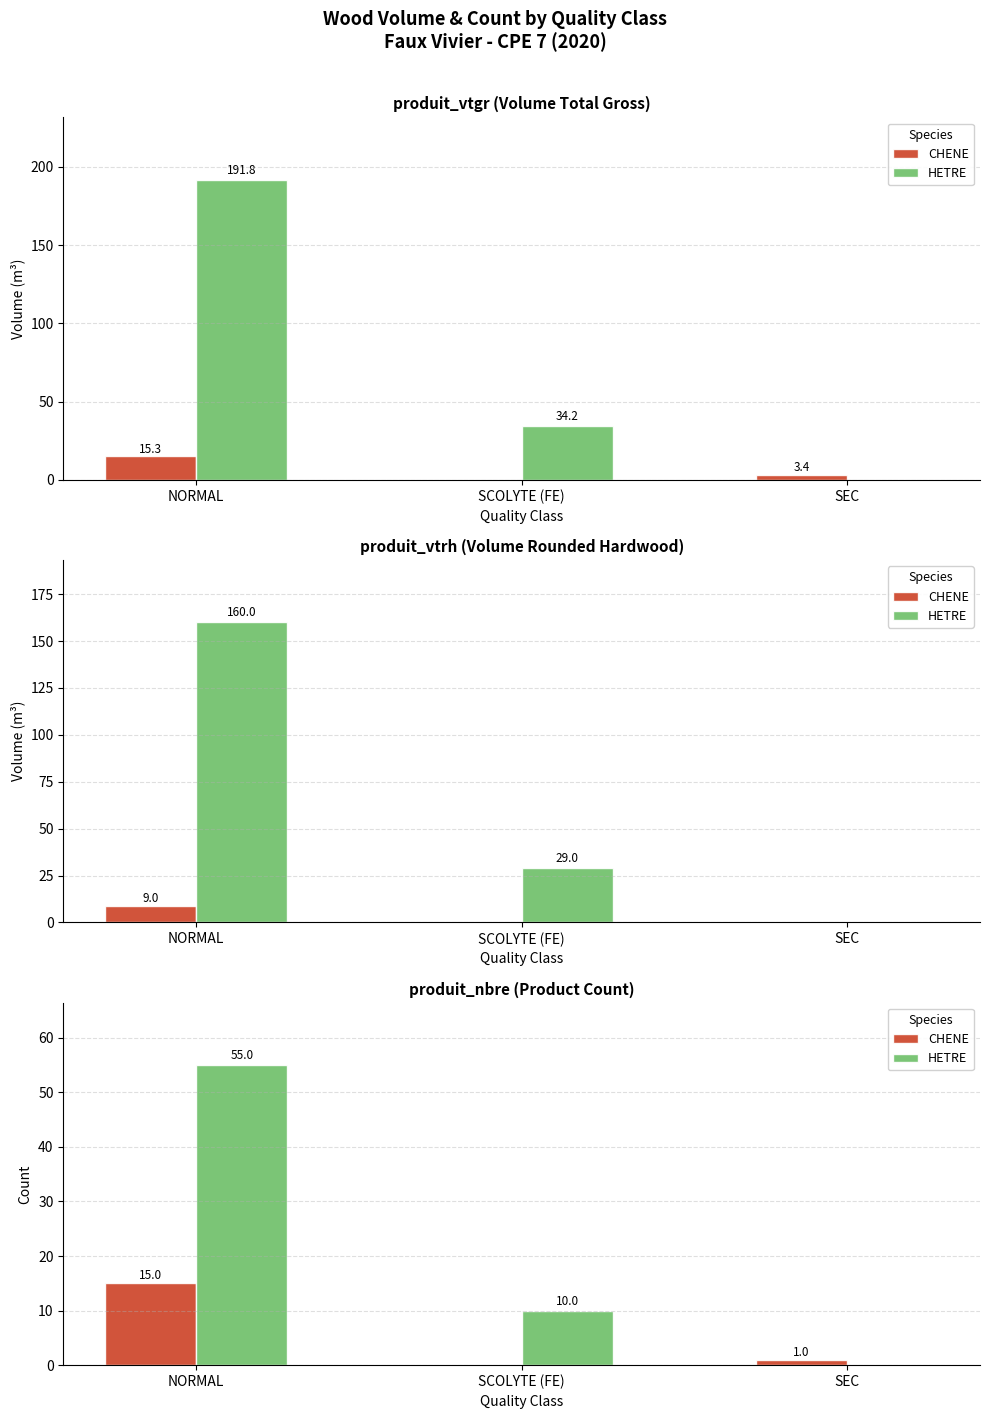

At which label does CHENE reach its peak?

NORMAL